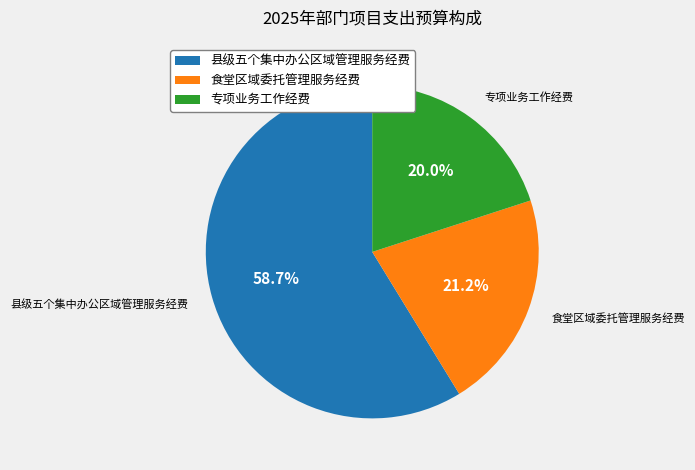

To the nearest percent, what is the combined percentage of 专项业务工作经费 and 县级五个集中办公区域管理服务经费?

79%